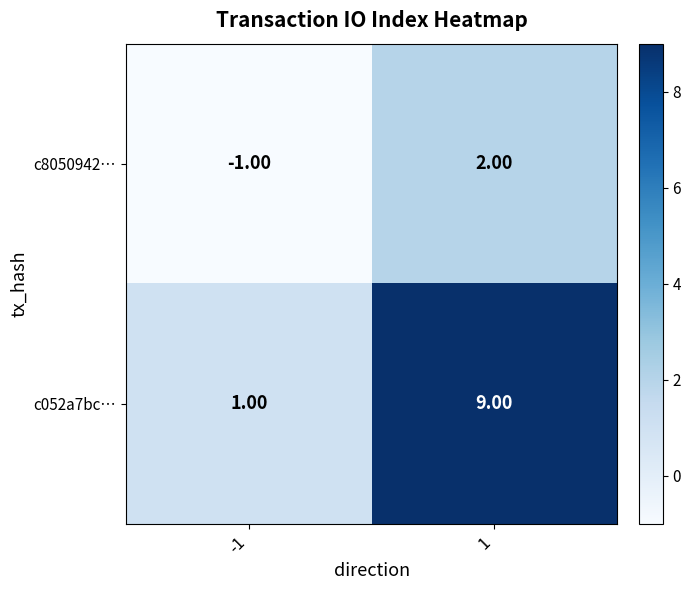

Which series has the widest spread of values?

c052a7bc…